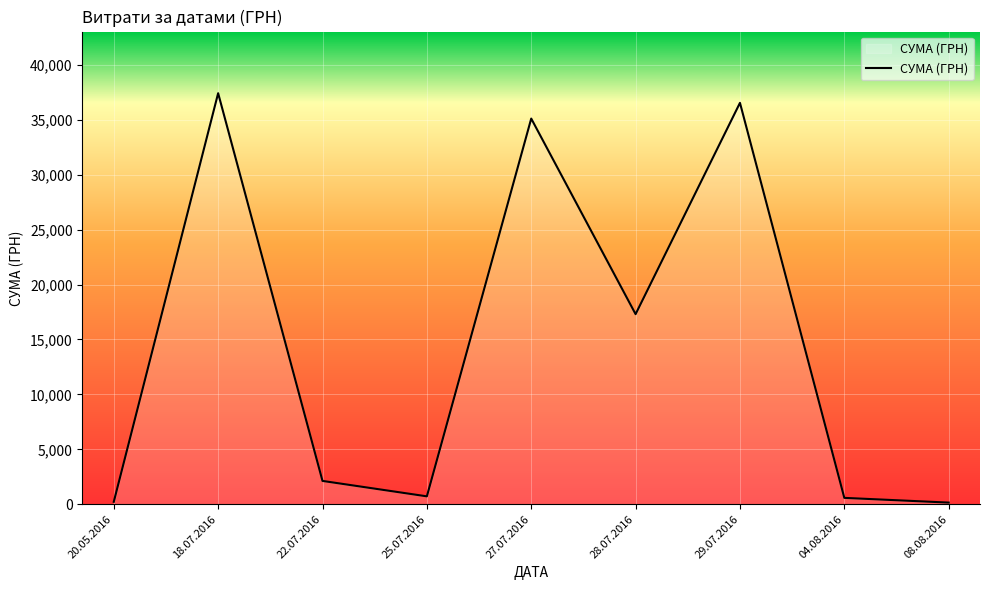

At which label is the value closest to 18787?

28.07.2016